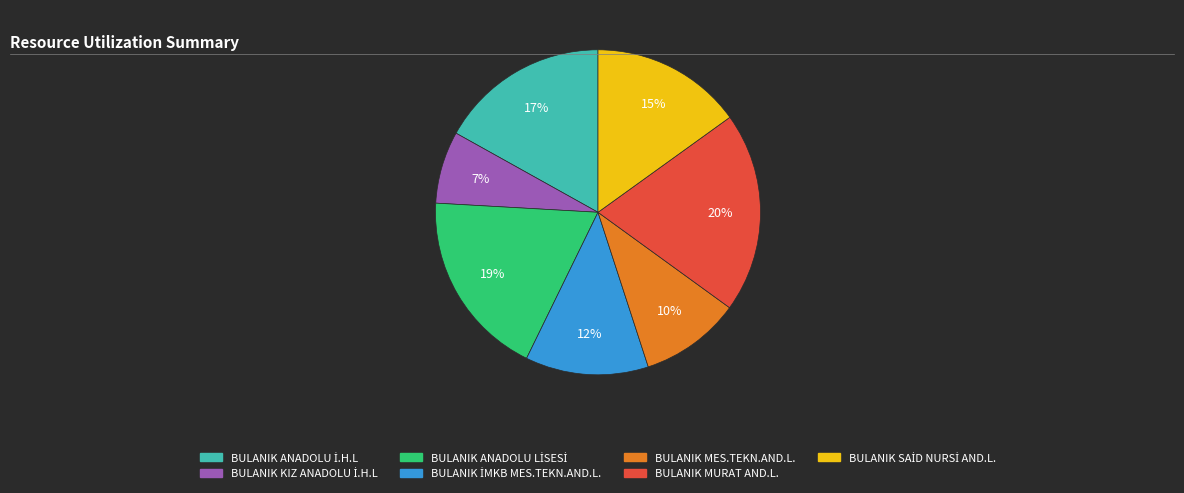

To the nearest percent, what is the average slice percentage?

14%